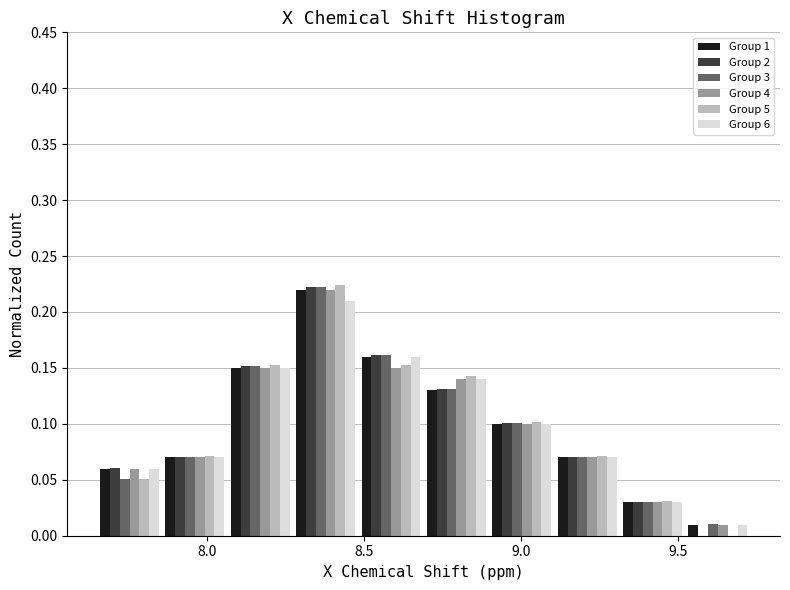

In the Group 2 series, which range on the x-axis has the tallest bar?

8.25 to 8.50